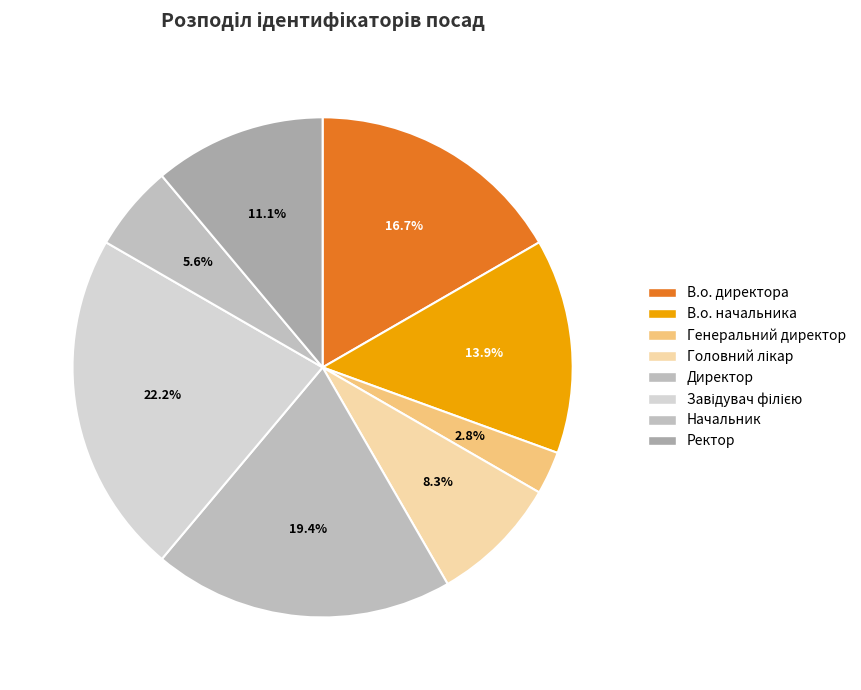

How many segments does this pie chart have?

8